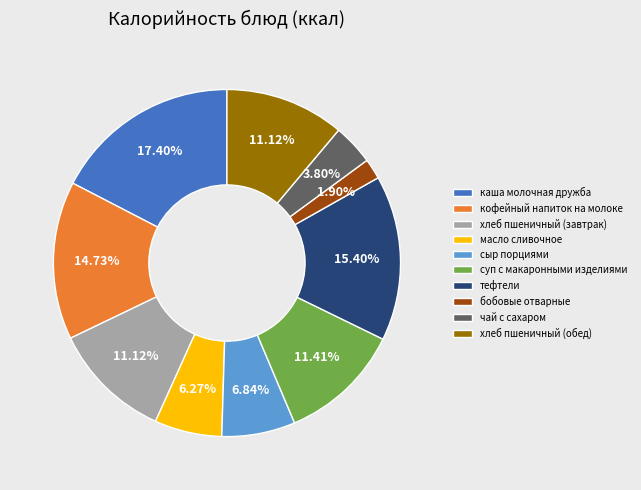

Is сыр порциями the majority of the pie?

No